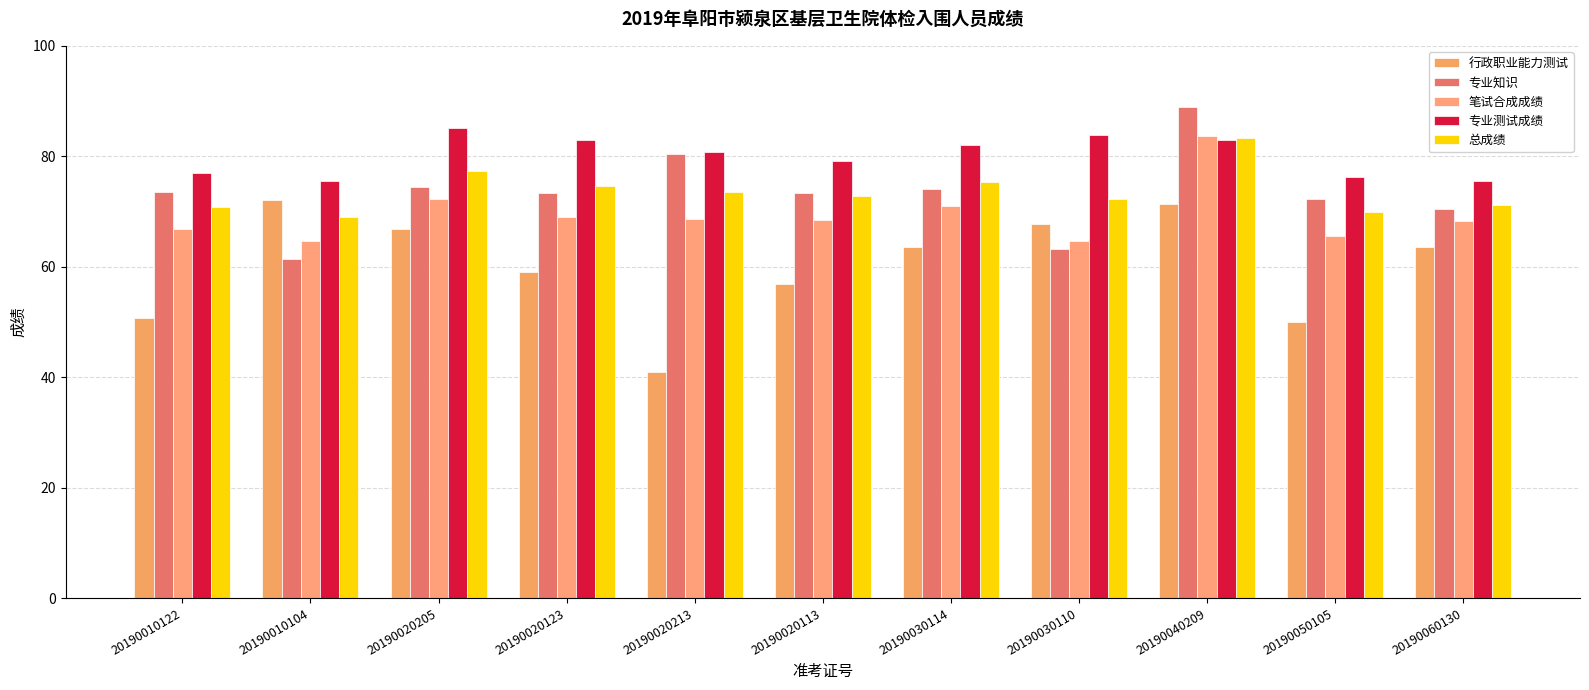

Rank the categories by 专业测试成绩 value from highest to lowest.

20190020205, 20190030110, 20190020123, 20190040209, 20190030114, 20190020213, 20190020113, 20190010122, 20190050105, 20190010104, 20190060130